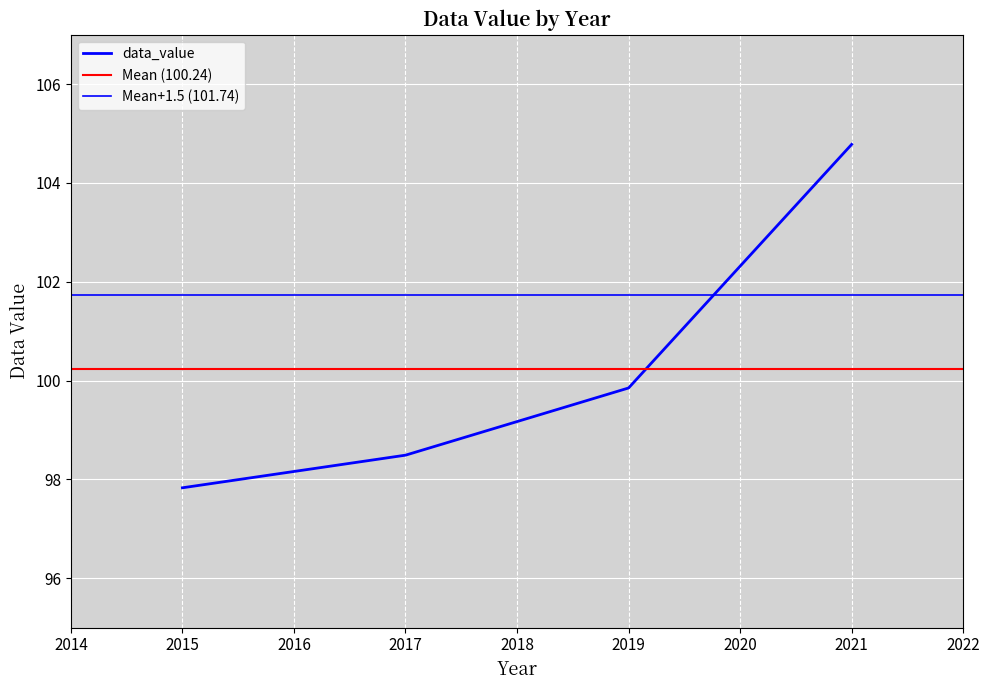

What is the greatest value displayed?

104.8